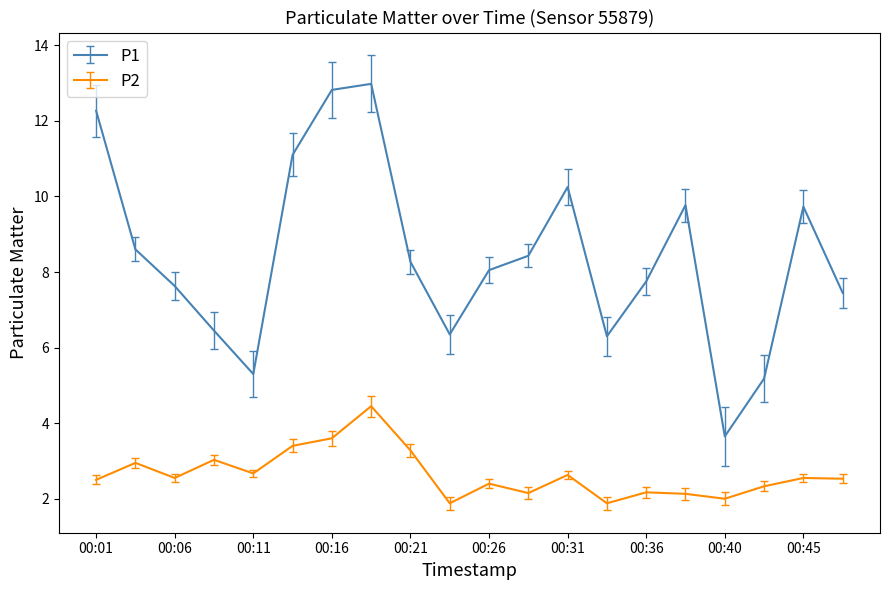

True or false: P1 has more than 2 points higher than both neighbors.

True